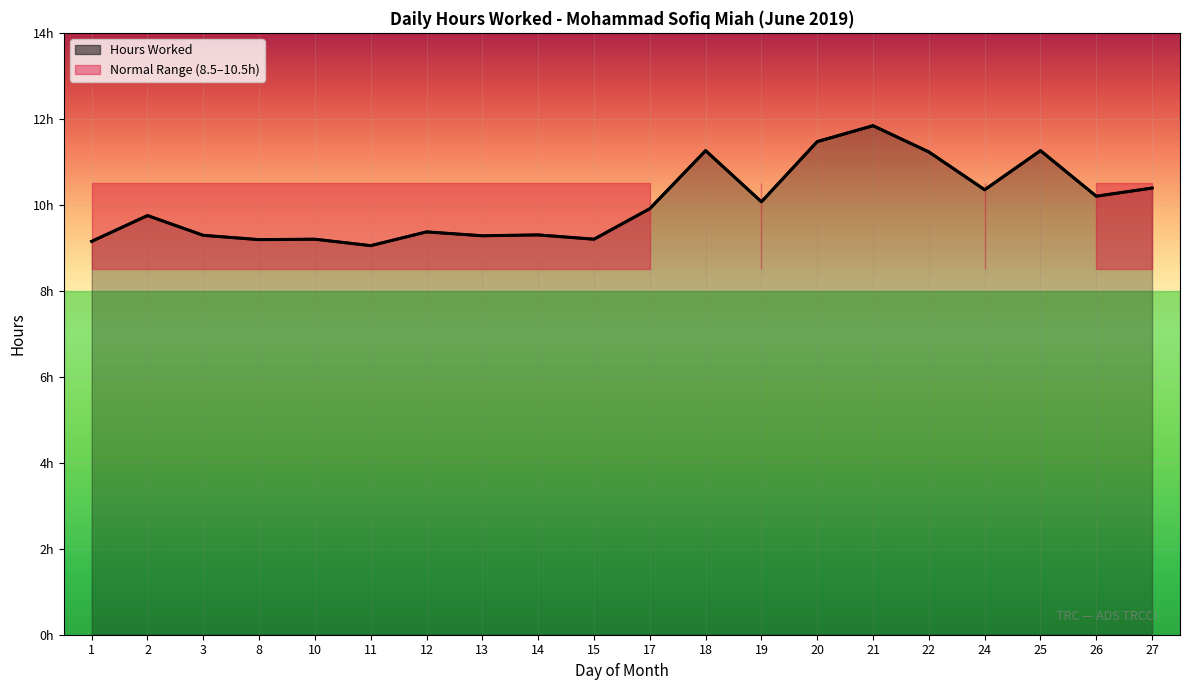

What is the smallest value displayed?

9.1